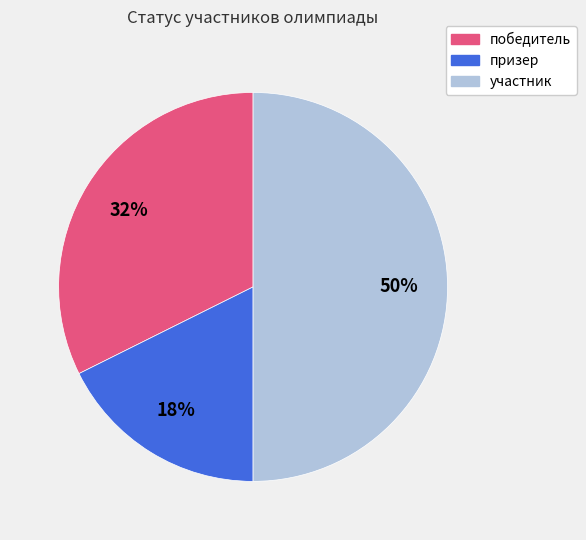

Rank the categories by value from lowest to highest.

призер, победитель, участник